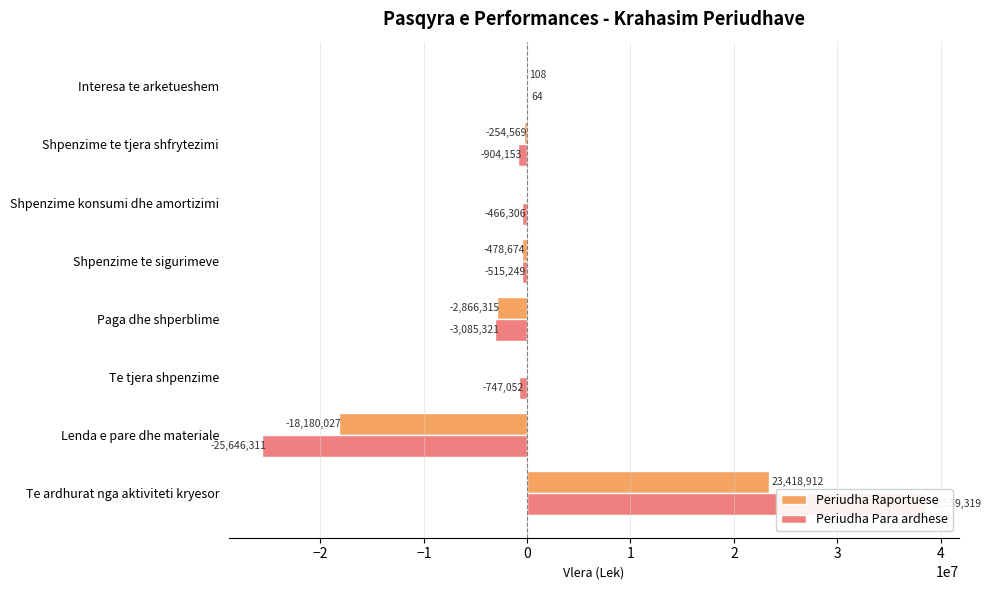

Is it true that Periudha Raportuese equals 0 at Te tjera shpenzime?

True